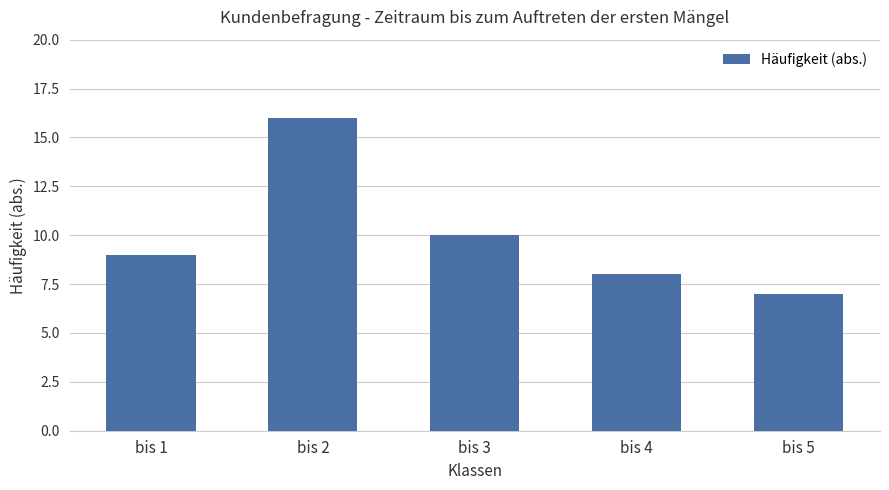

Approximately how many times larger is the value at bis 1 compared to bis 5?

1.3